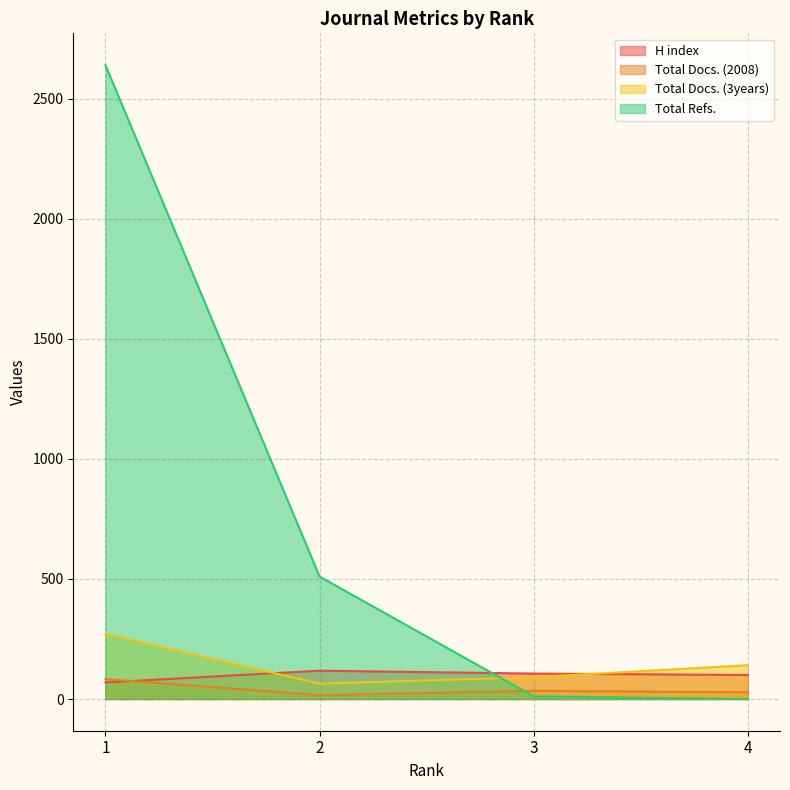

At 2, list the series in order from largest to smallest.

Total Refs., H index, Total Docs. (3years), Total Docs. (2008)